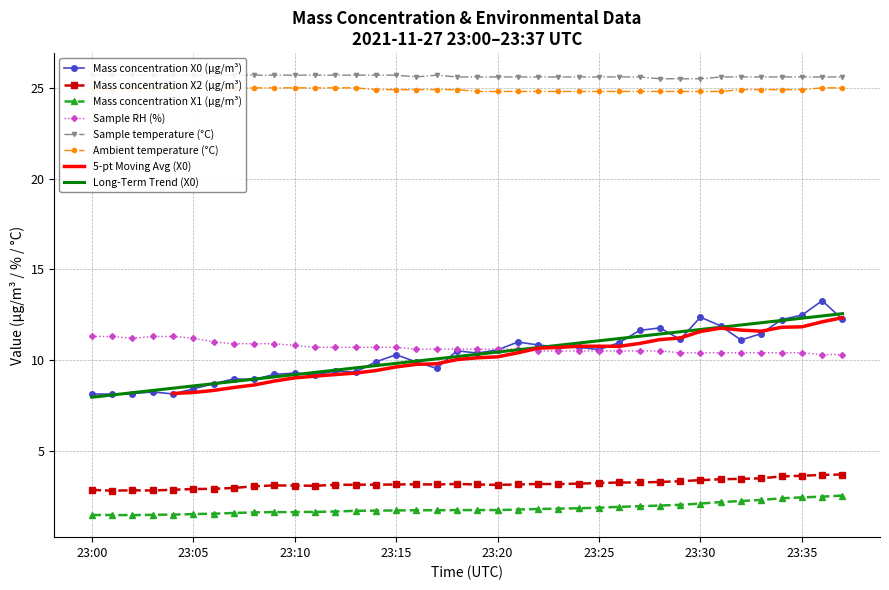

What is the value of the Mass concentration X2 (μg/m³) point at the 7th from the left?

2.9